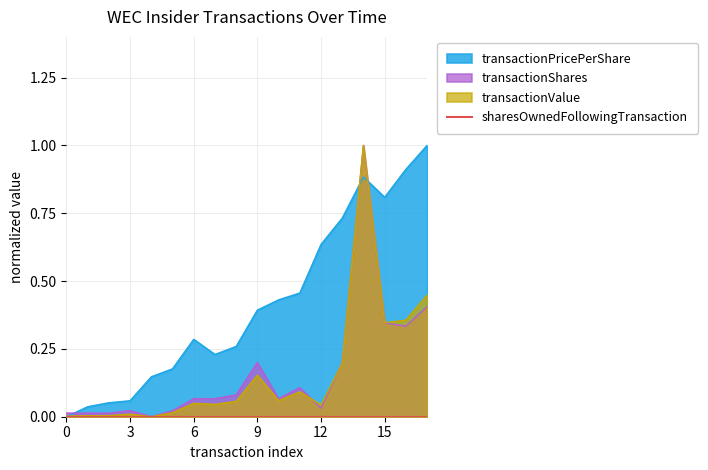

Reading right to left, what are all the values shown in this chart?

transactionPricePerShare: 1.0	0.9	0.8	0.9	0.7	0.6	0.5	0.4	0.4	0.3	0.2	0.3	0.2	0.1	0.1	0.1	0.0	0.0
transactionShares: 0.4	0.3	0.3	1.0	0.2	0.0	0.1	0.1	0.2	0.1	0.1	0.1	0.0	0.0	0.0	0.0	0.0	0.0
transactionValue: 0.4	0.4	0.3	1.0	0.2	0.0	0.1	0.1	0.2	0.1	0.0	0.0	0.0	0.0	0.0	0.0	0.0	0.0